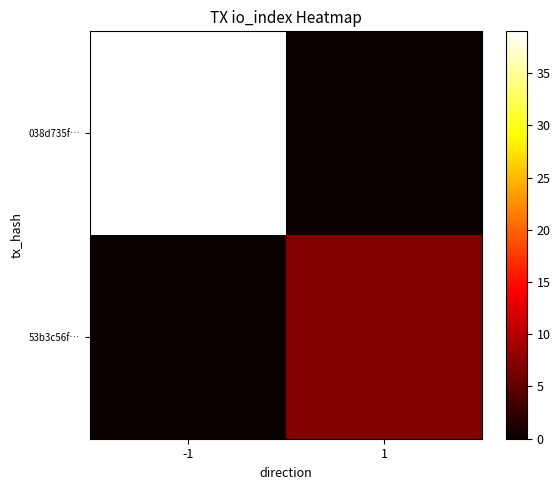

Reading left to right, transcribe all the data shown in this chart.

038d735f…: -1=39	1=0
53b3c56f…: -1=0	1=7